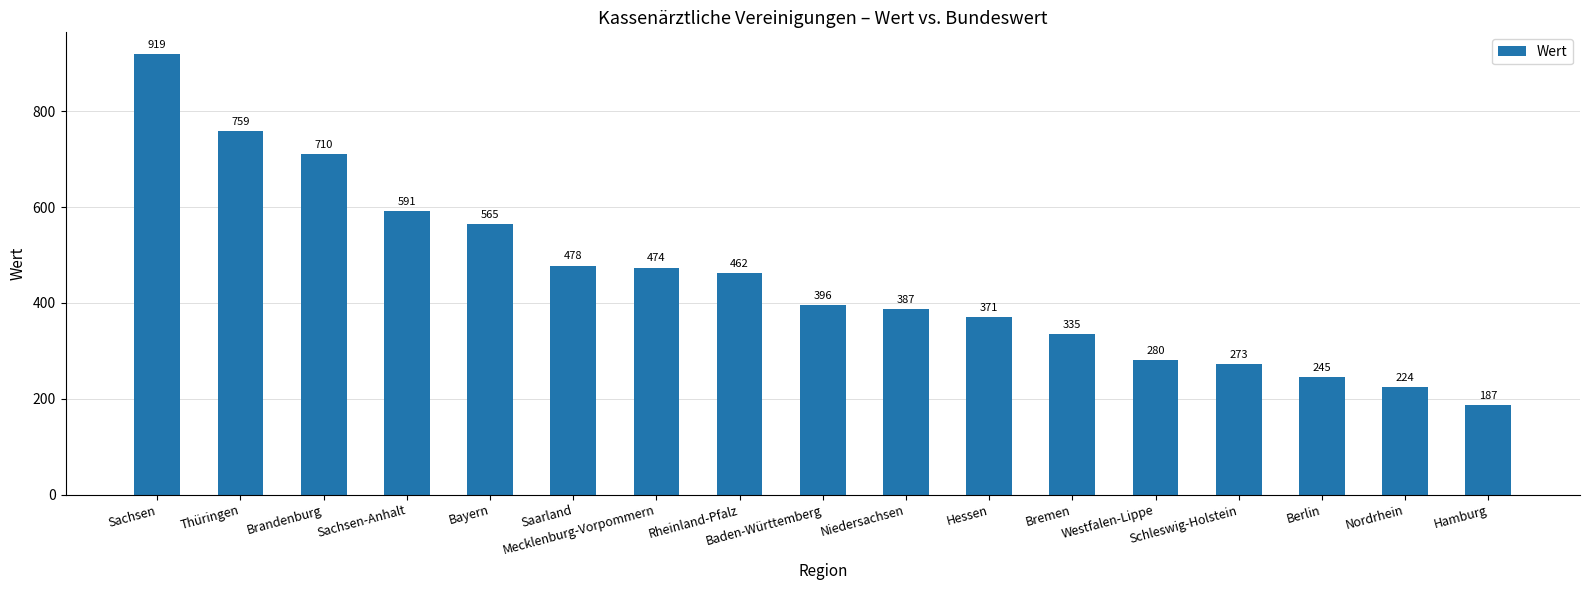

Does the chart contain stacked bars?

No